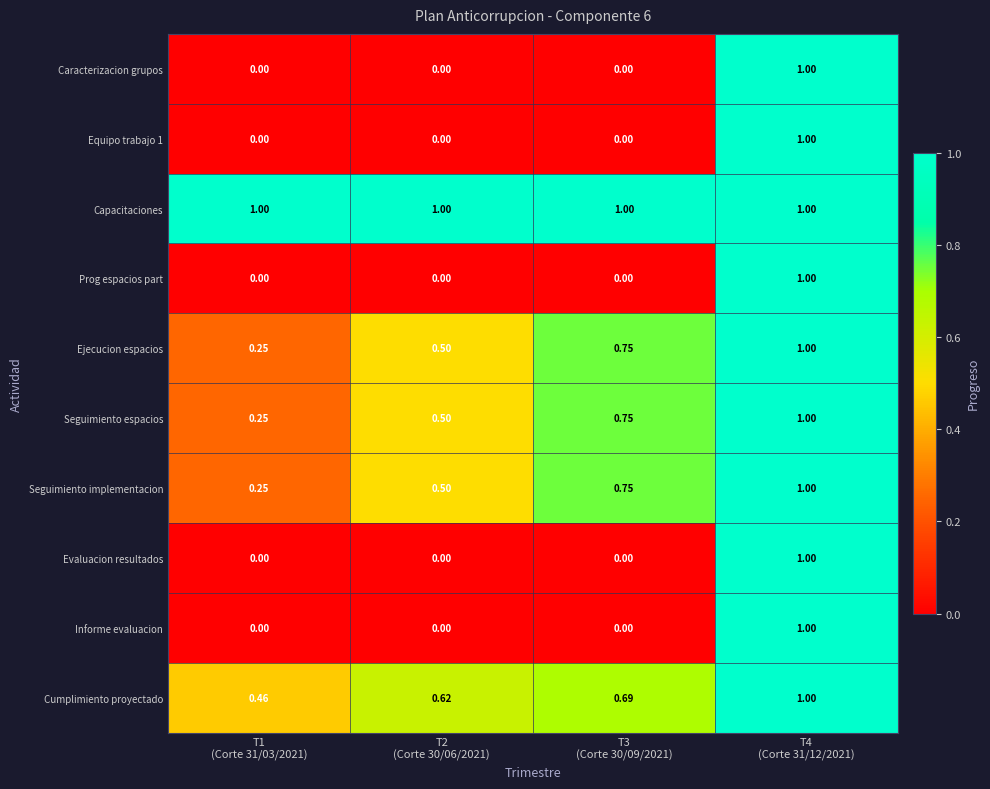

Which series has the largest total across all categories?

Capacitaciones